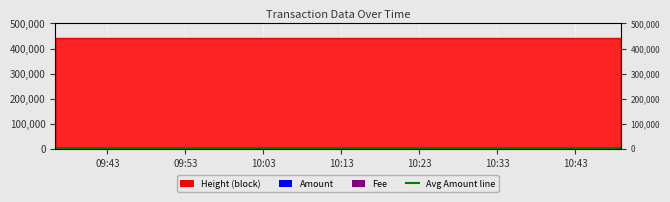

The Height series shows 575181 at 2017-12-26 10:01:18. True or false?

False